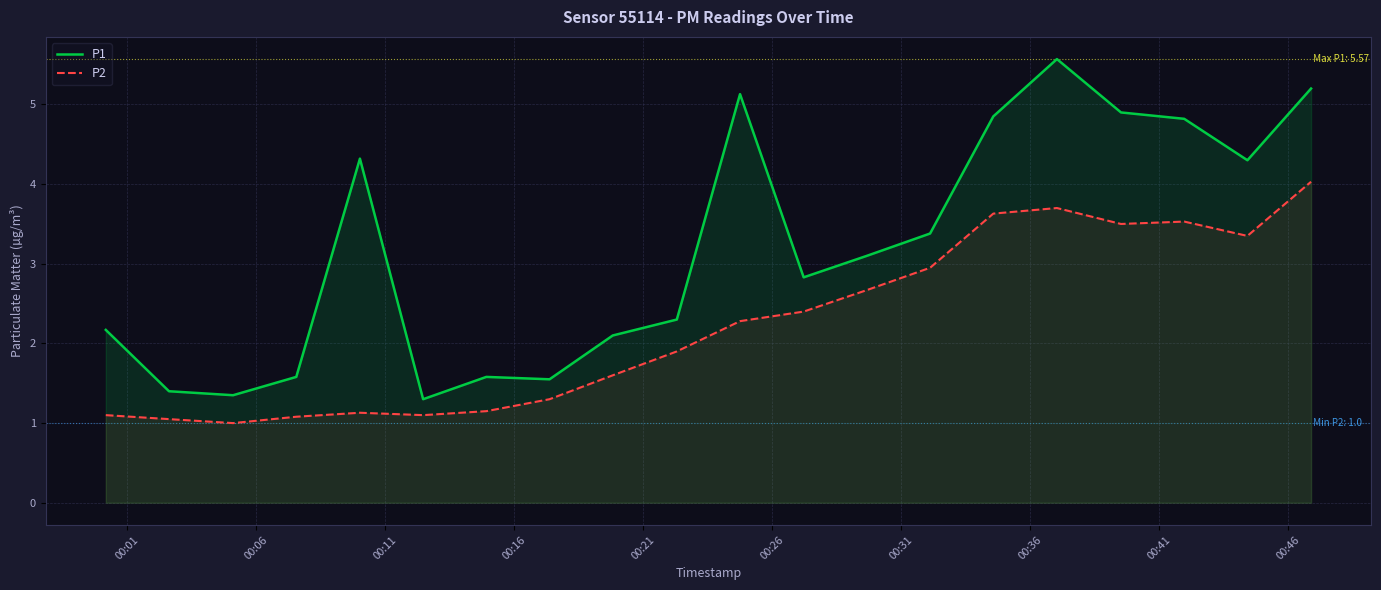

What is the lowest value of the P2 series?

1.0